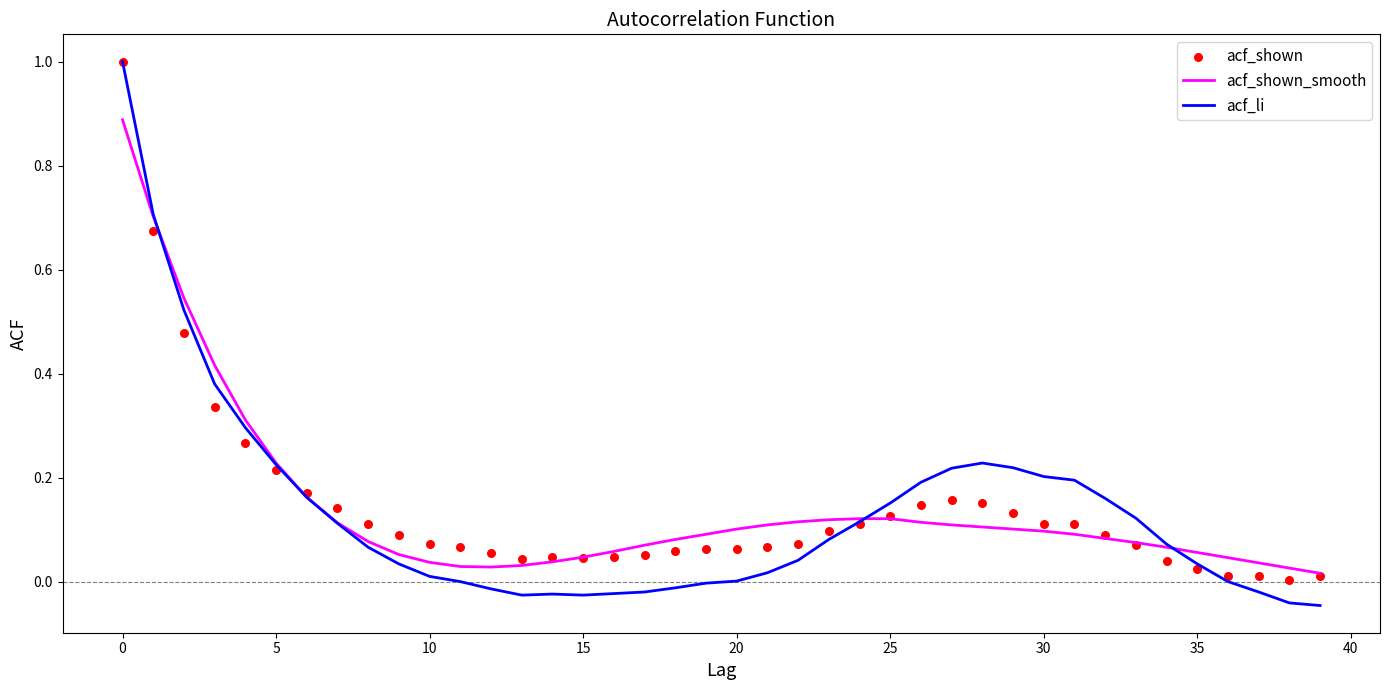

Which series has the largest total across all categories?

acf_shown_smooth